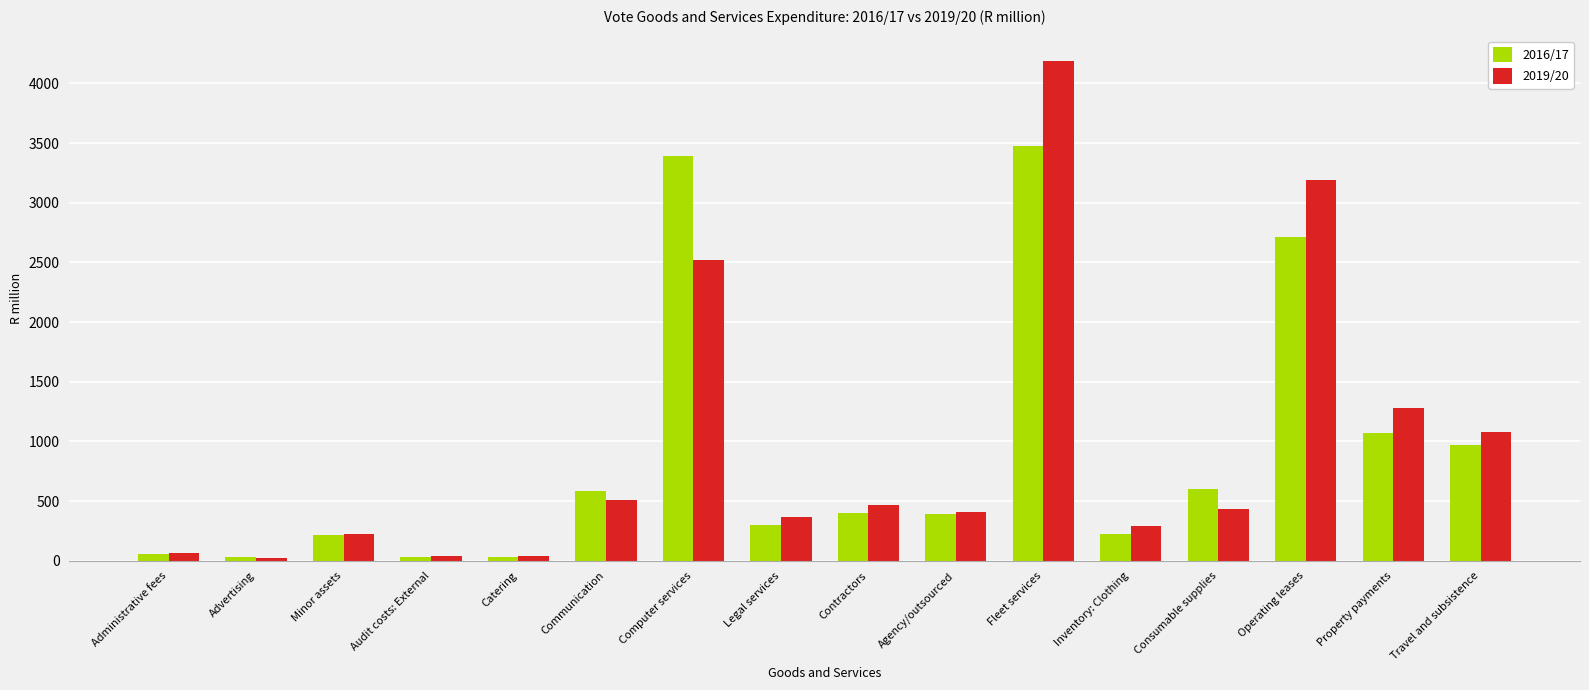

Which series has the largest range (max minus min)?

2019/20